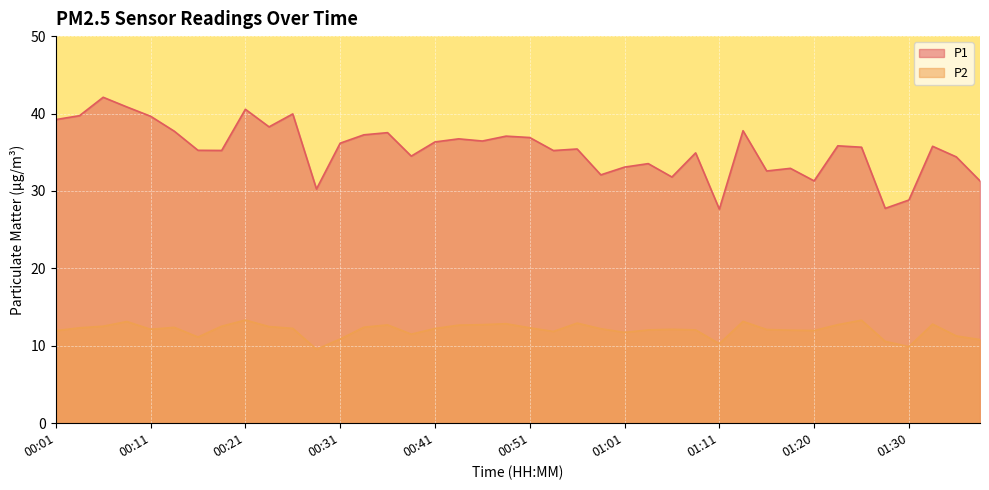

How many categories are shown in the chart?

40